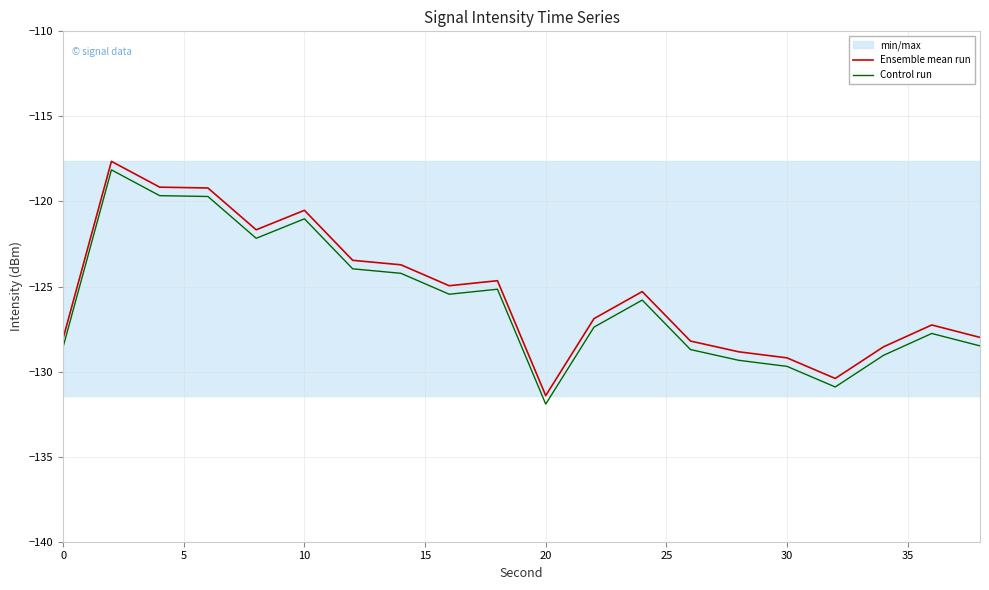

True or false: Control run and Ensemble mean run cross at least once.

False